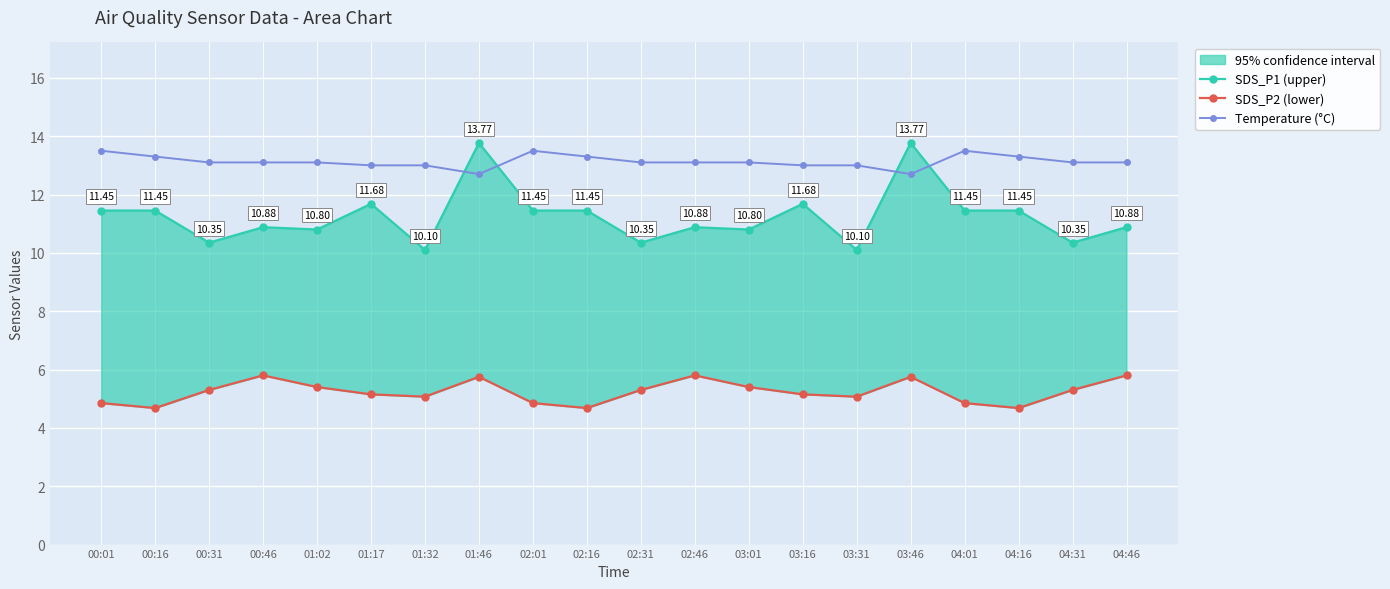

Read the SDS_P1 (upper) value at 01:17.

11.7